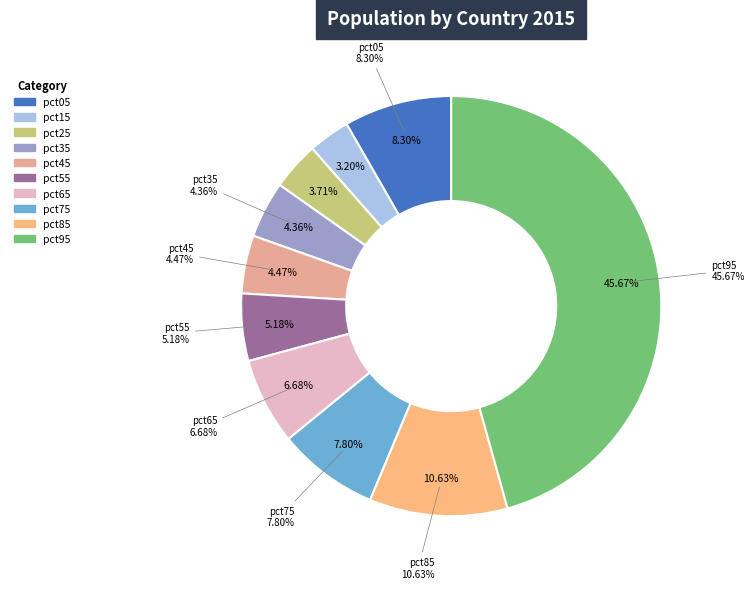

To the nearest percent, what is the combined percentage of pct15 and pct35?

8%